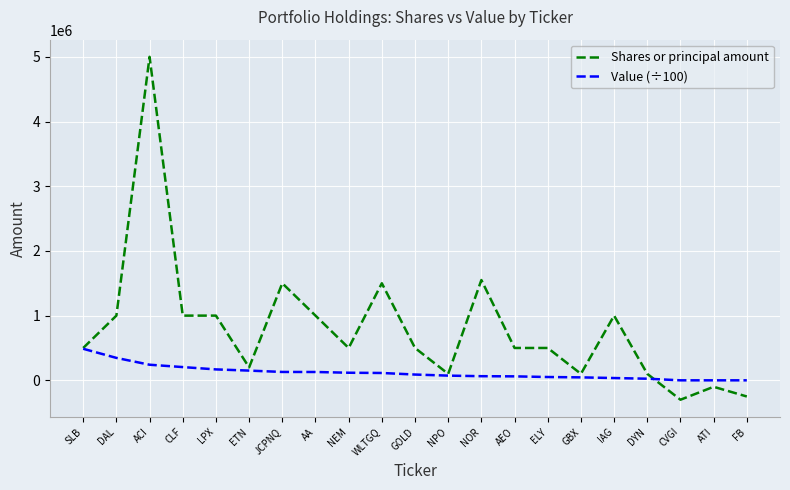

What is the sum of all Shares or principal amount values?

16900000